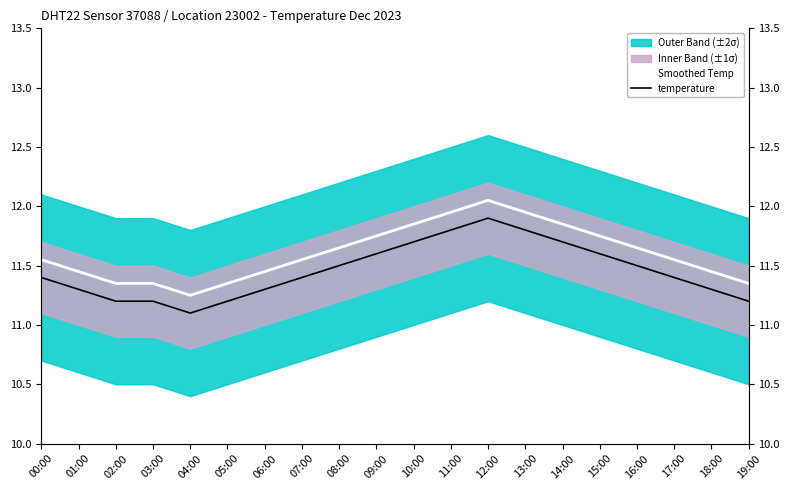

What is the label of the 8th point from the left?

07:00